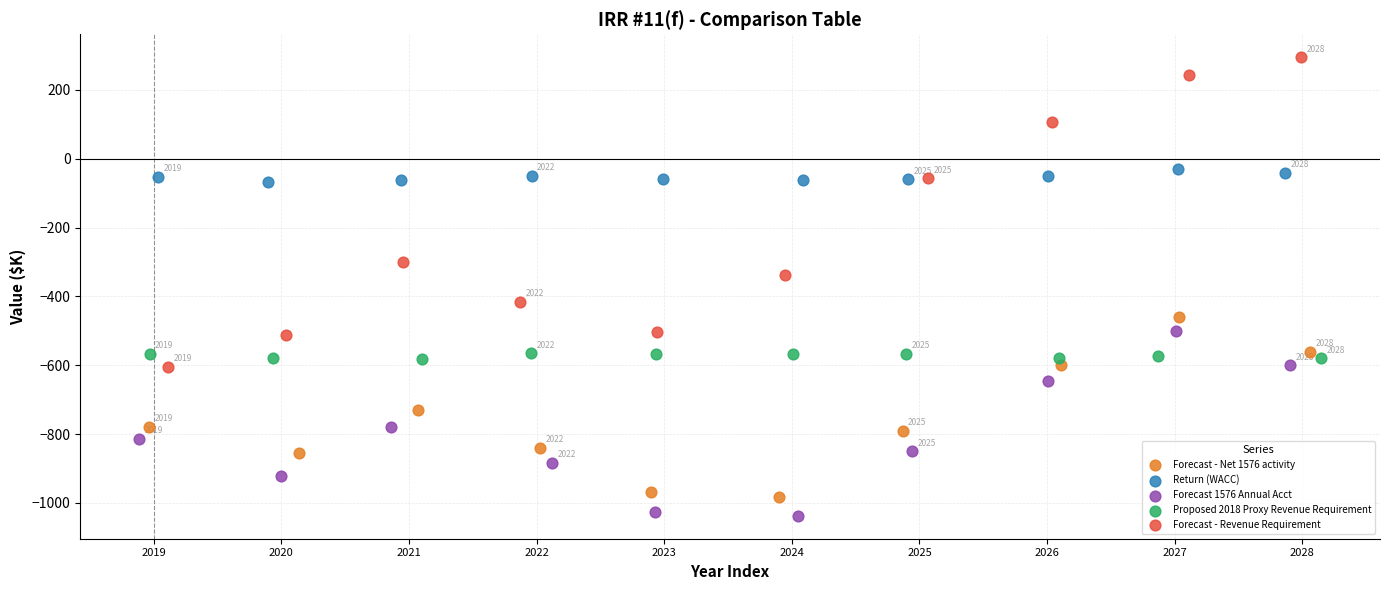

Which series has the largest Y range (max minus min)?

Forecast - Revenue Requirement